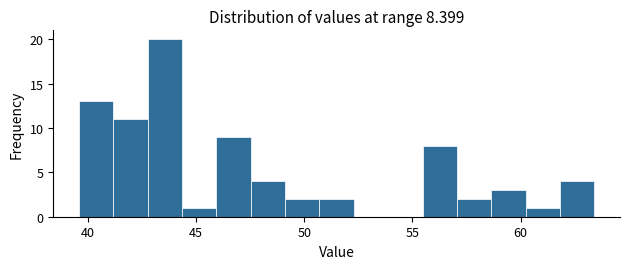

Read against the x-axis, roughly where is the centre of the tallest bar?

43.5